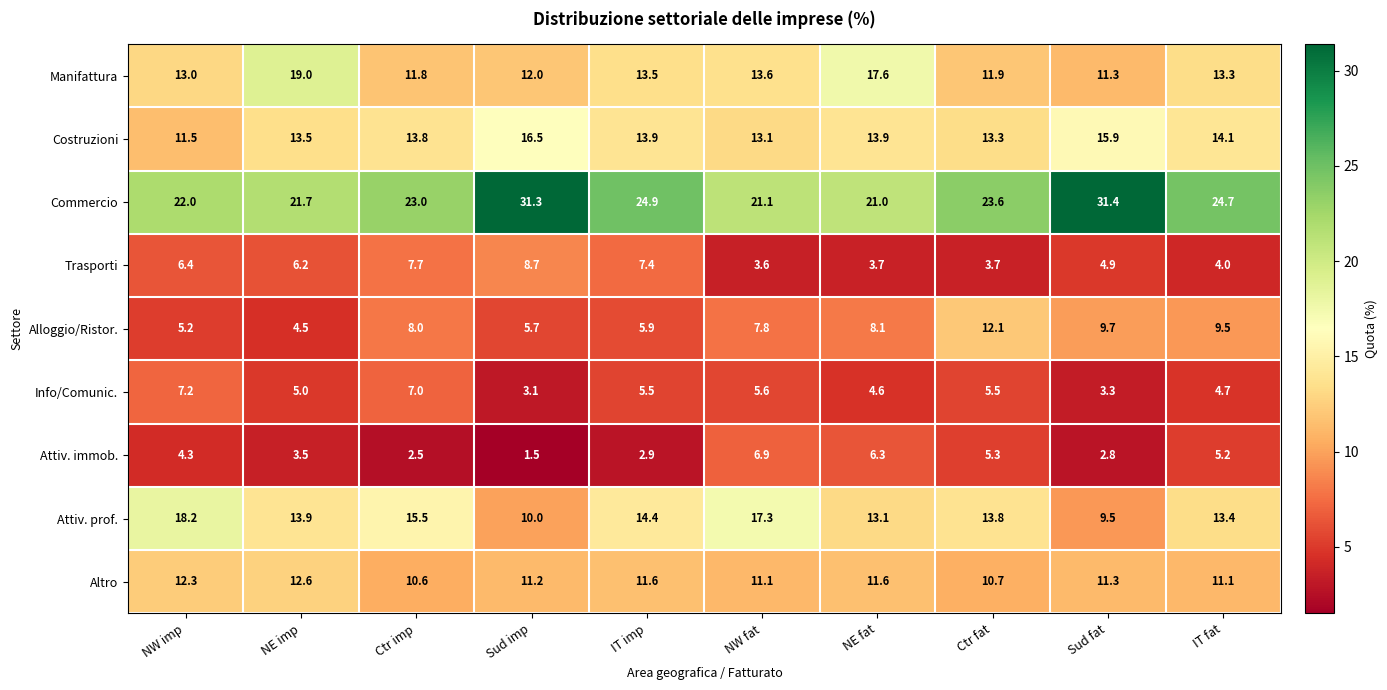

At how many categories does at least one series exceed 8?

10